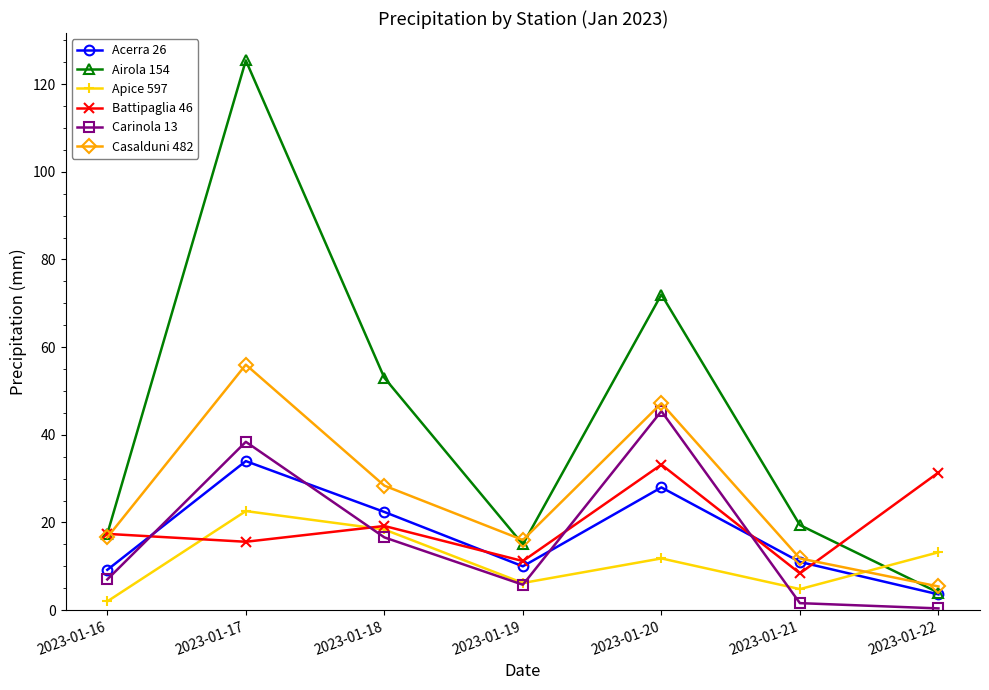

Reading left to right, list all the values displayed in this chart.

Acerra 26: 2023-01-16=9.2	2023-01-17=34.0	2023-01-18=22.4	2023-01-19=10.0	2023-01-20=28.0	2023-01-21=11.0	2023-01-22=3.6
Airola 154: 2023-01-16=17.4	2023-01-17=125.4	2023-01-18=53.0	2023-01-19=15.0	2023-01-20=72.0	2023-01-21=19.4	2023-01-22=4.0
Apice 597: 2023-01-16=2.0	2023-01-17=22.6	2023-01-18=18.4	2023-01-19=6.2	2023-01-20=11.8	2023-01-21=4.8	2023-01-22=13.2
Battipaglia 46: 2023-01-16=17.4	2023-01-17=15.6	2023-01-18=19.2	2023-01-19=11.2	2023-01-20=33.2	2023-01-21=8.4	2023-01-22=31.4
Carinola 13: 2023-01-16=7.0	2023-01-17=38.4	2023-01-18=16.6	2023-01-19=5.8	2023-01-20=45.4	2023-01-21=1.6	2023-01-22=0.4
Casalduni 482: 2023-01-16=16.6	2023-01-17=56.0	2023-01-18=28.4	2023-01-19=16.0	2023-01-20=47.2	2023-01-21=11.8	2023-01-22=5.4